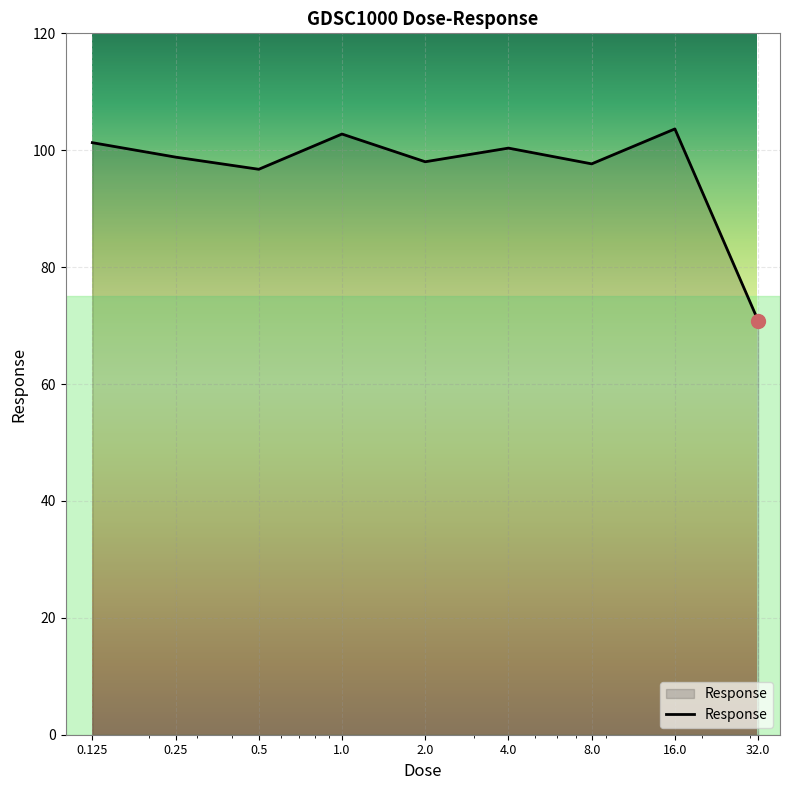

What is the maximum value shown in the chart?

103.6